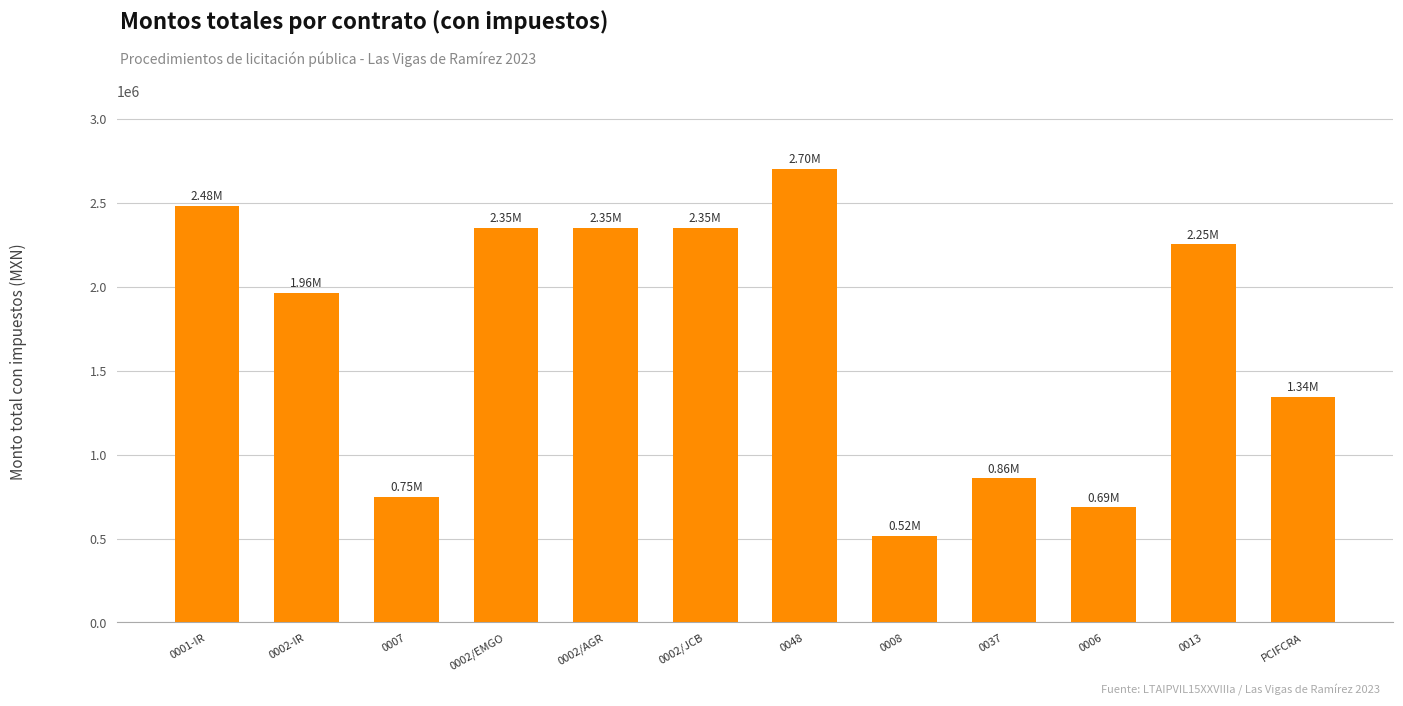

What is the minimum value shown in the chart?

517500.0